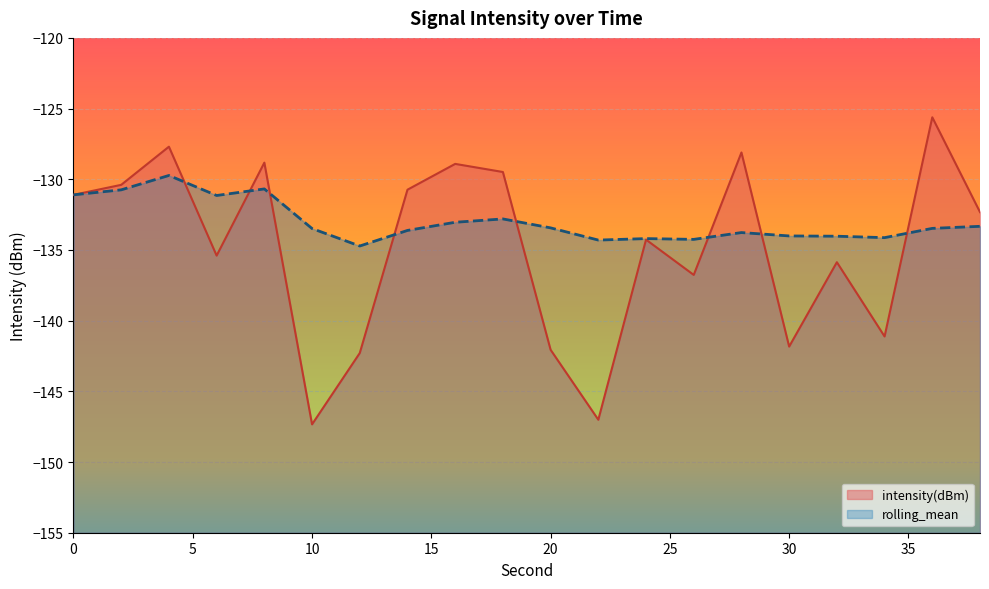

Which series ends up on top after the final intersection of rolling_mean and intensity(dBm)?

intensity(dBm)